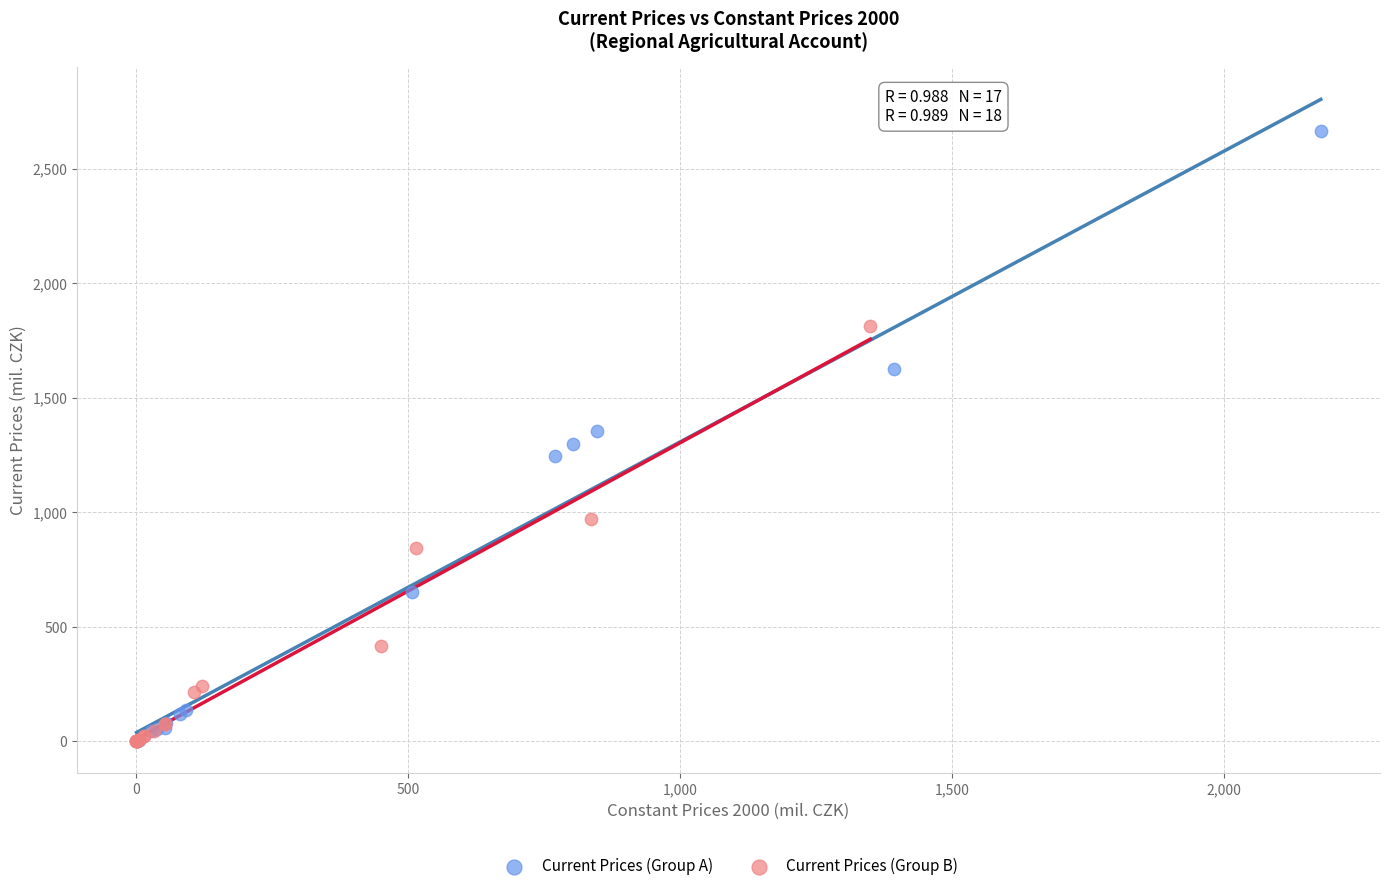

Which series has the largest Y range (max minus min)?

Current Prices (Group A)